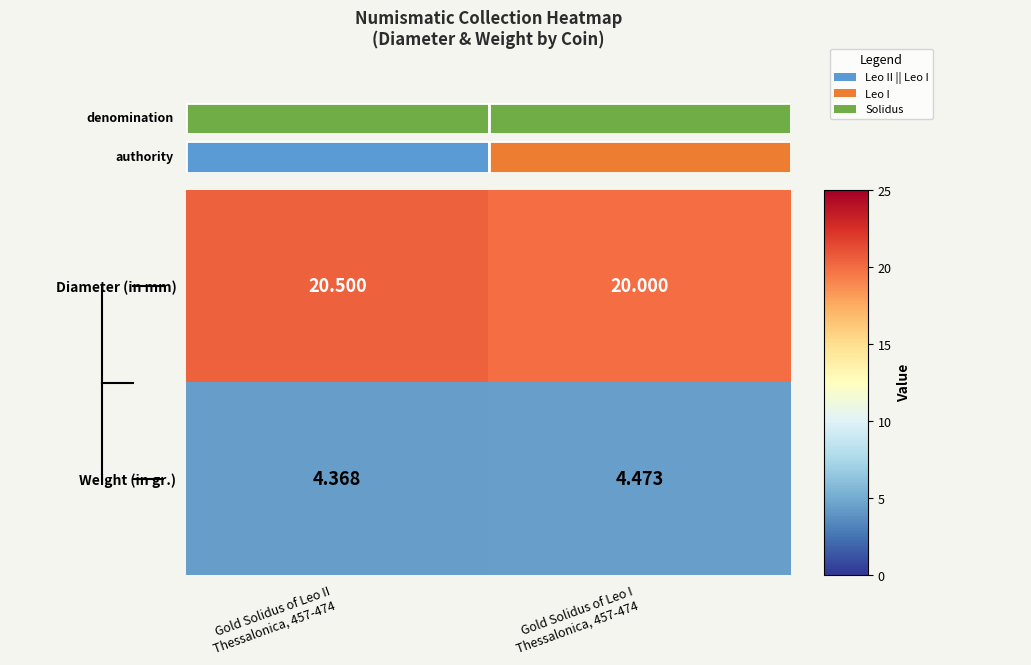

Which category has the highest value across all series?

Gold Solidus of Leo II
Thessalonica, 457-474